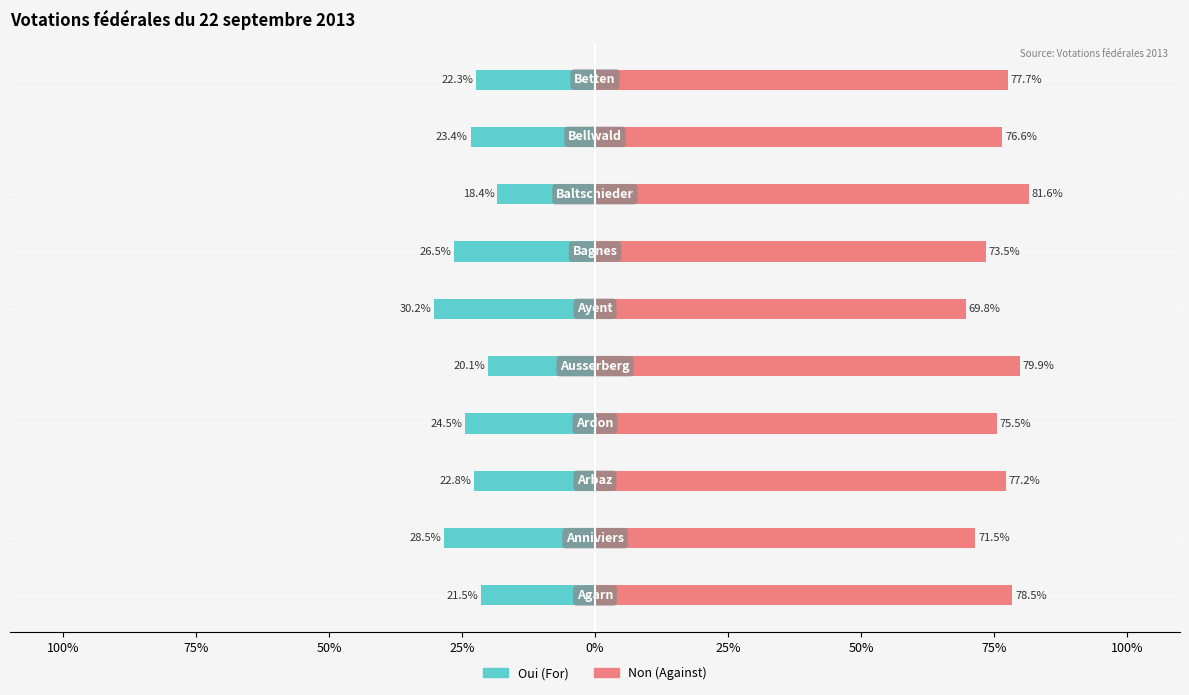

Is it true that Non equals 77.7 at 9?

True